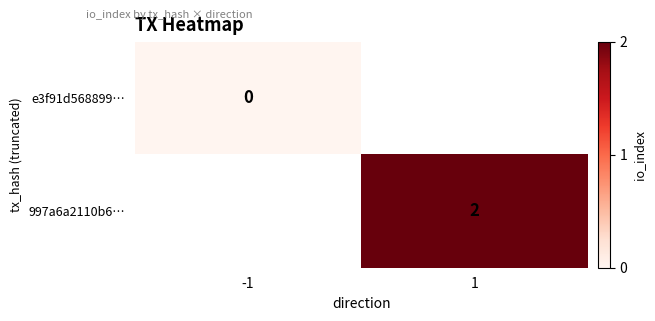

The value of 997a6a2110b6… at 1 is 3. True or false?

False